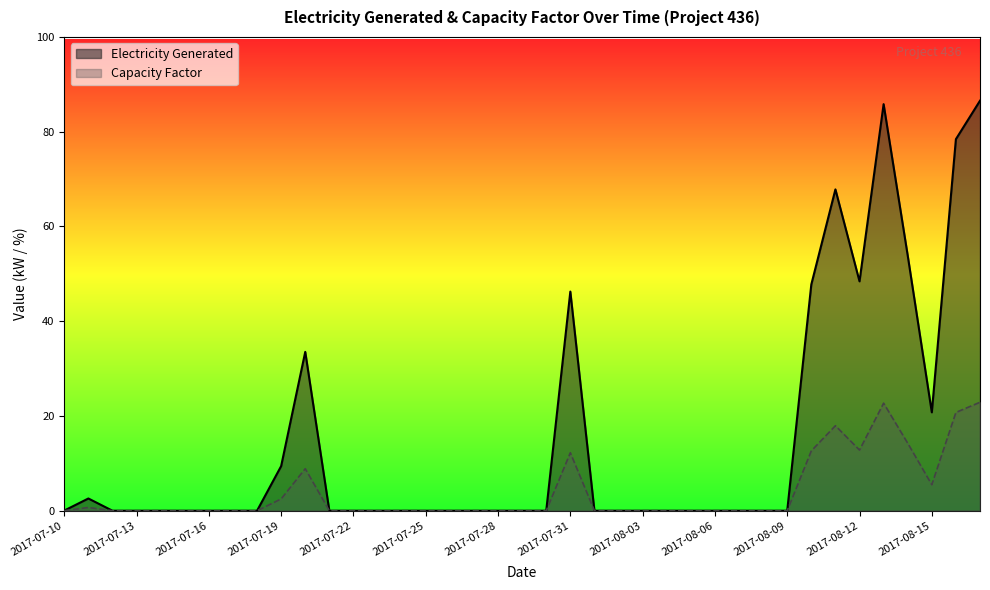

In Electricity Generated, how many points are lower than both neighbors (excluding endpoints)?

2